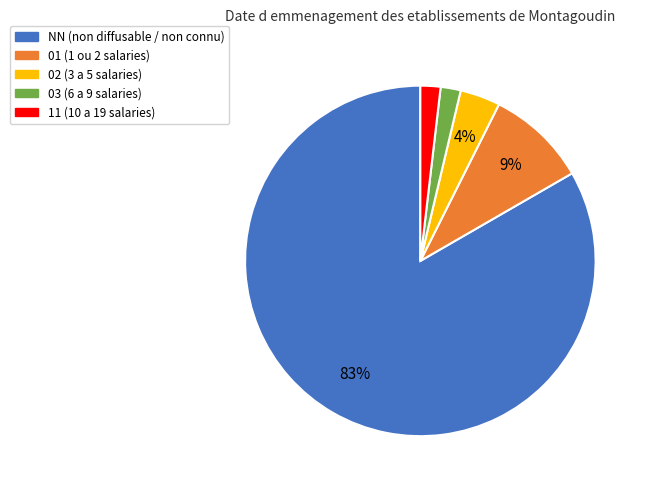

Approximately how many times larger is the value at 02 compared to 03?

2.0